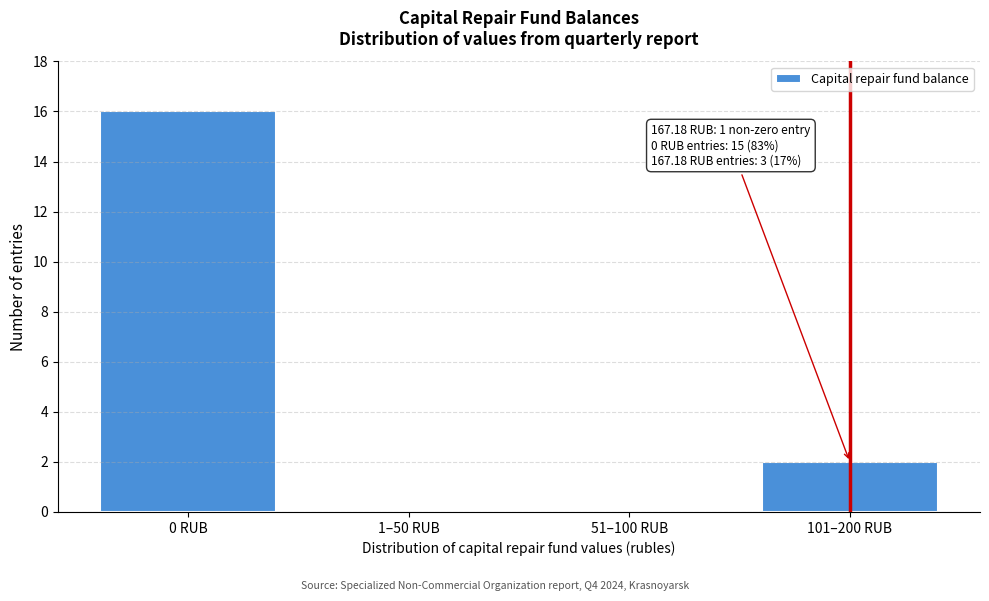

Reading right to left, extract all data points from this chart.

101–200 RUB=2	51–100 RUB=0	1–50 RUB=0	0 RUB=16